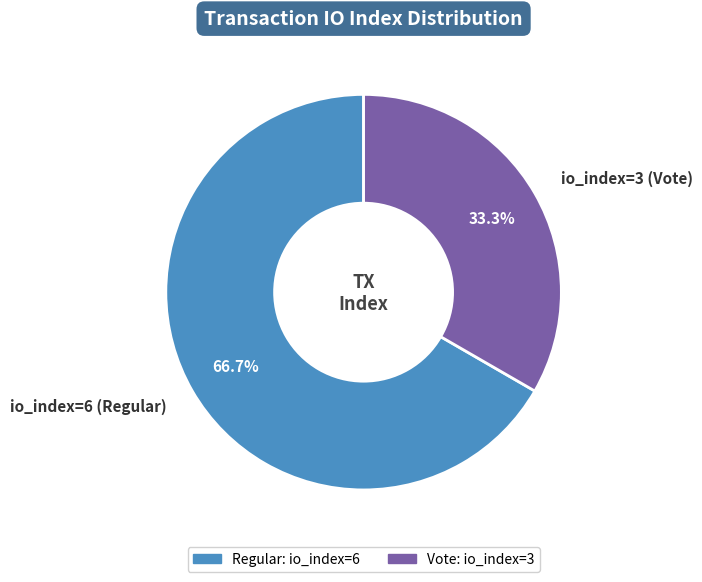

To the nearest percent, what is the difference between the largest and smallest slice percentages?

33%